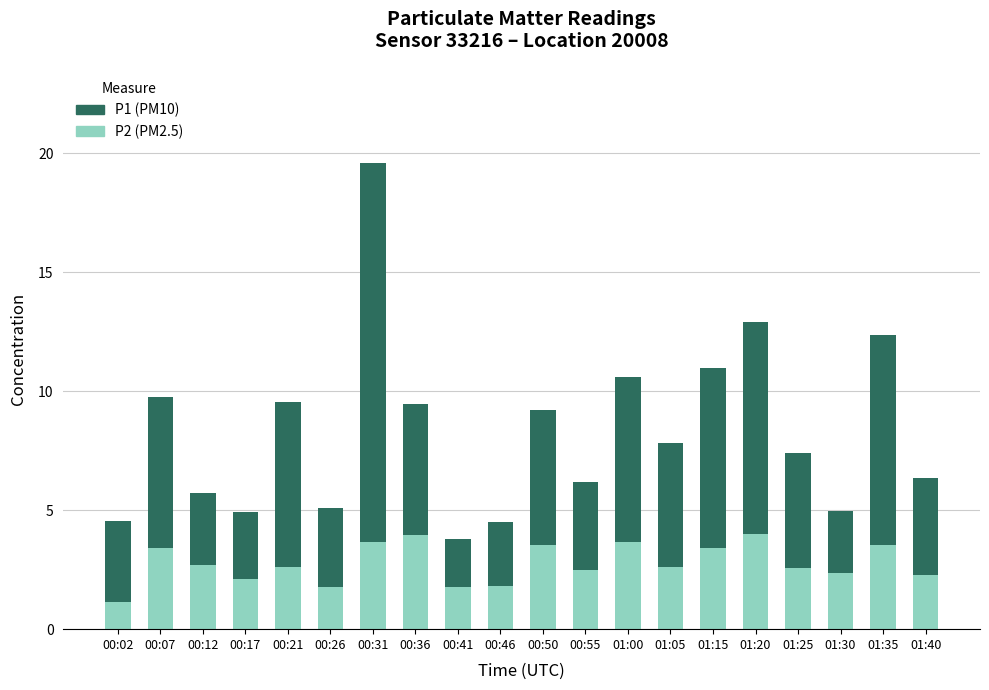

What is the difference between the maximum and minimum values in the P2 (PM2.5) series?

2.9